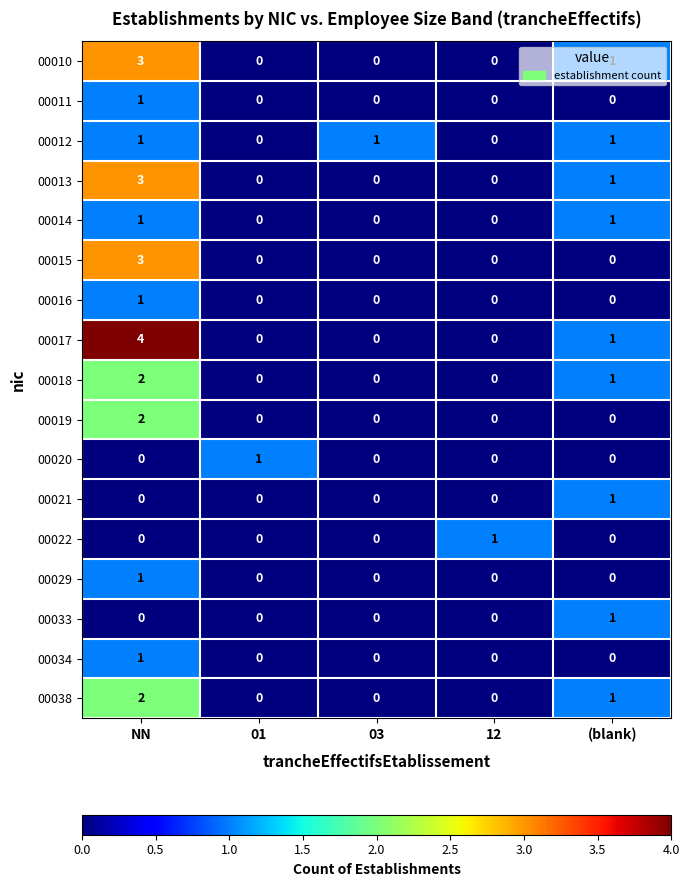

What is the spread (max minus min) of values at NN?

4